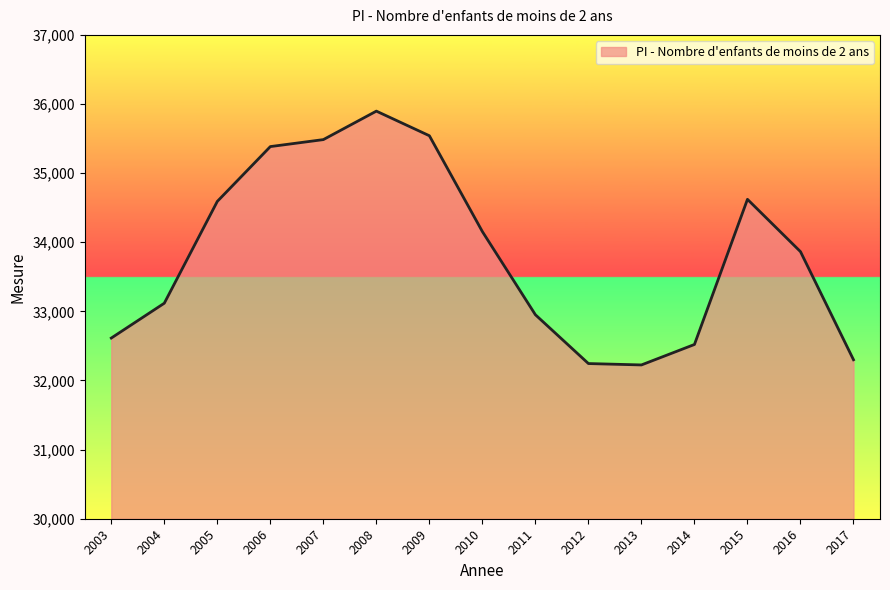

Between 2010 and 2011, which is larger?

2010